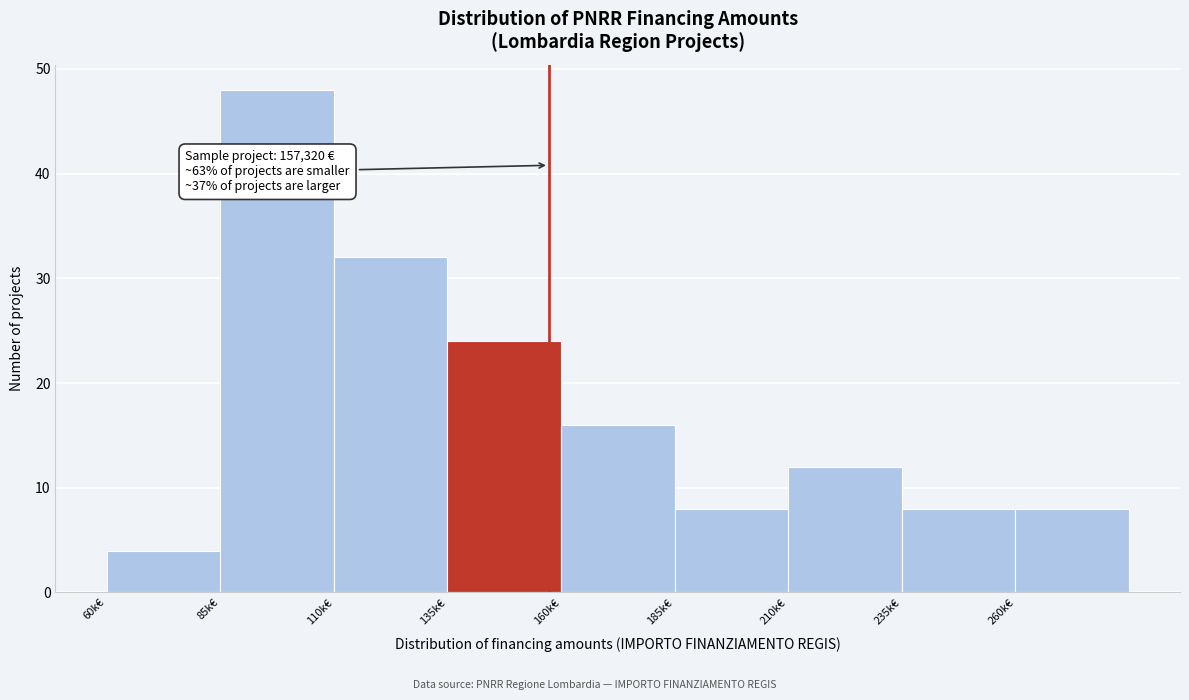

Reading right to left, extract all data points from this chart.

8	8	12	8	16	24	32	48	4